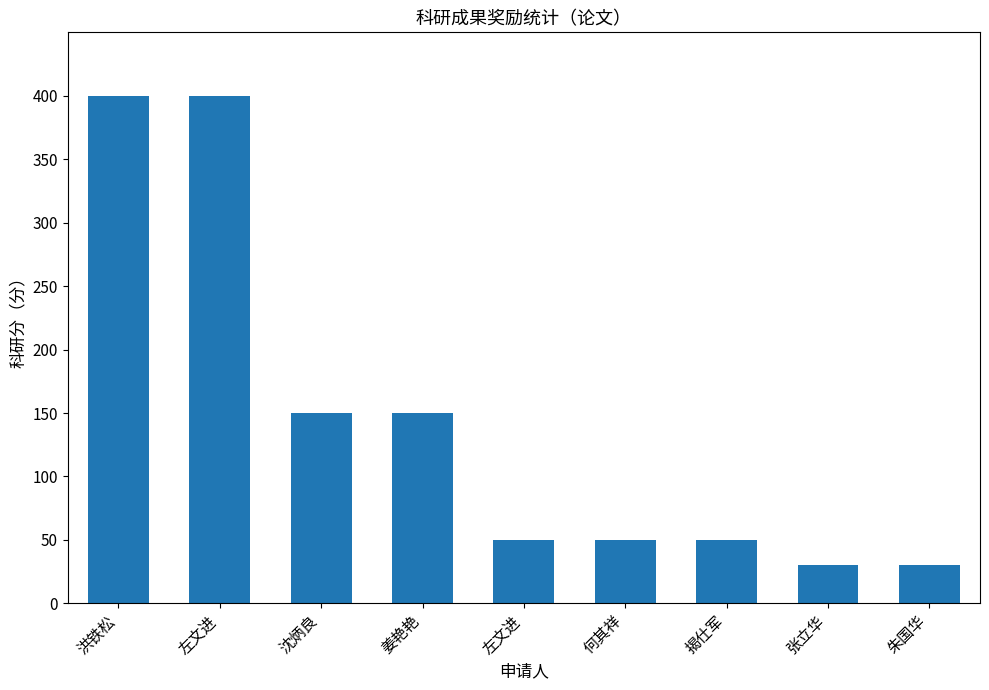

What is the change in value from 左文进 to 朱国华?

-370